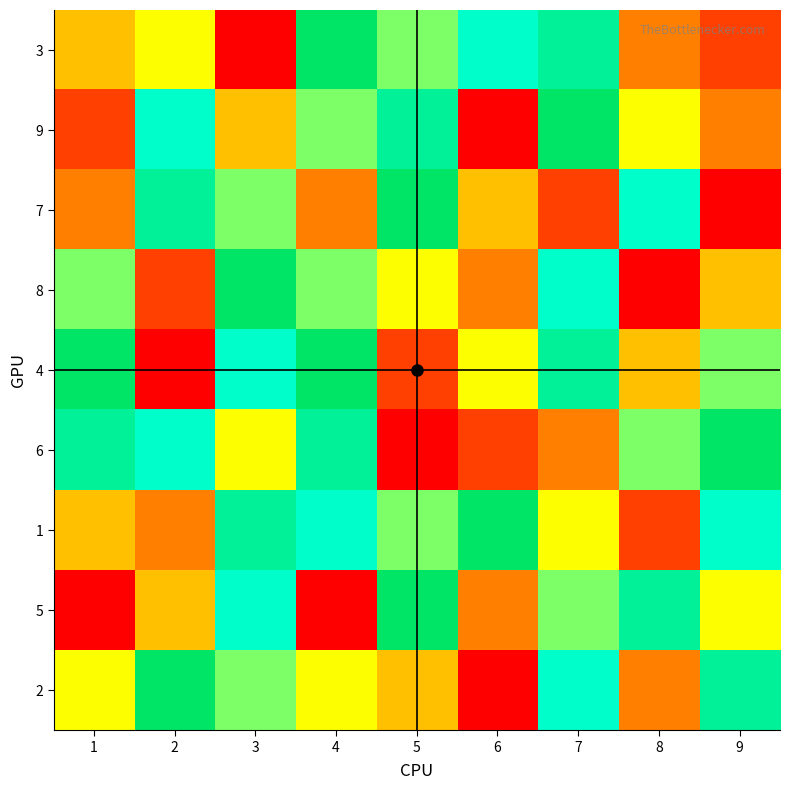

Reading left to right, extract all data points from this chart.

3: 1=4	2=5	3=1	4=9	5=6	6=7	7=8	8=3	9=2
9: 1=2	2=7	3=4	4=6	5=8	6=1	7=9	8=5	9=3
7: 1=3	2=8	3=6	4=3	5=9	6=4	7=2	8=7	9=1
8: 1=6	2=2	3=9	4=6	5=5	6=3	7=7	8=1	9=4
4: 1=9	2=1	3=7	4=9	5=2	6=5	7=8	8=4	9=6
6: 1=8	2=7	3=5	4=8	5=1	6=2	7=3	8=6	9=9
1: 1=4	2=3	3=8	4=7	5=6	6=9	7=5	8=2	9=7
5: 1=1	2=4	3=7	4=1	5=9	6=3	7=6	8=8	9=5
2: 1=5	2=9	3=6	4=5	5=4	6=1	7=7	8=3	9=8